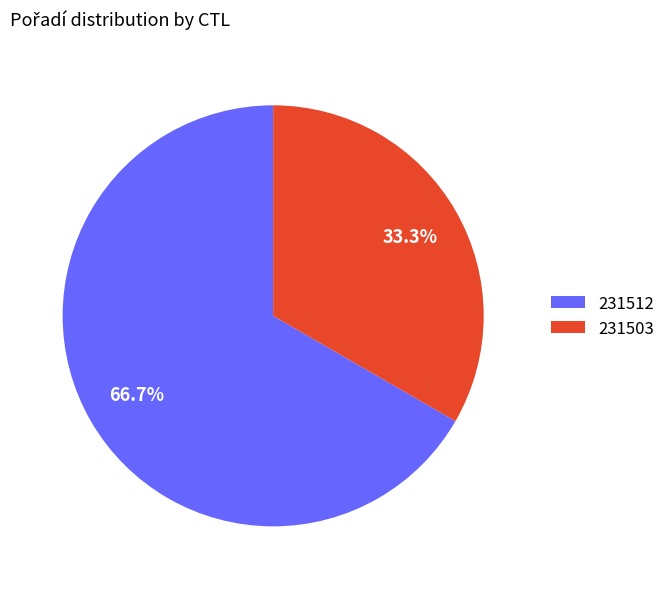

True or false: 231503 accounts for 33% of the total.

True